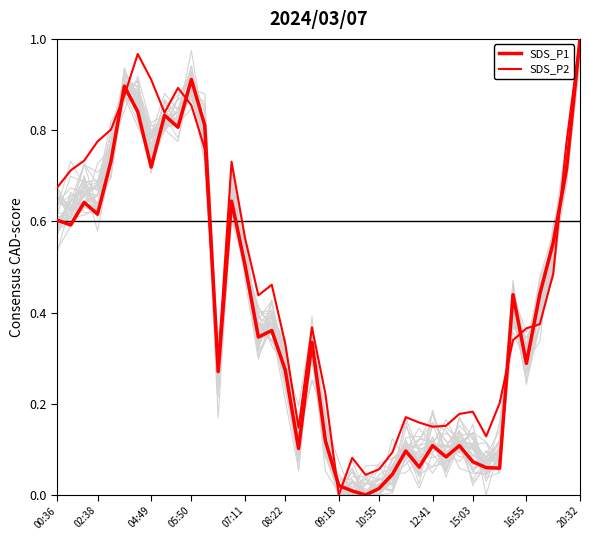

How many lines are shown in the chart?

2